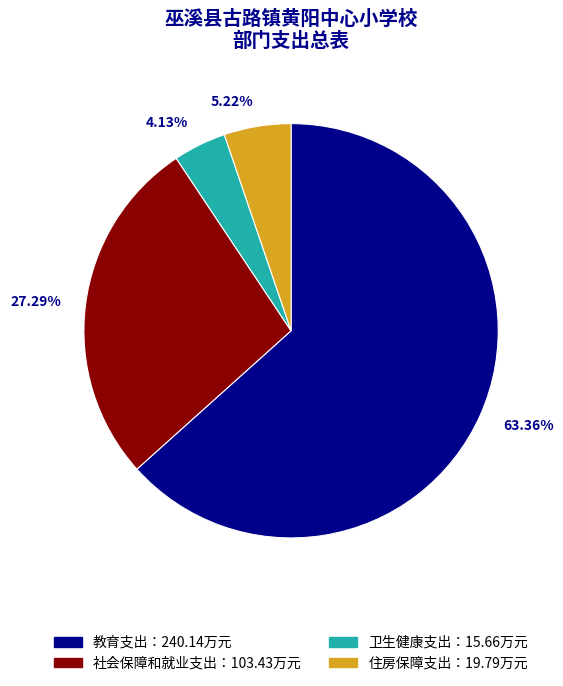

Rank the categories by value from highest to lowest.

63.36%, 27.29%, 5.22%, 4.13%